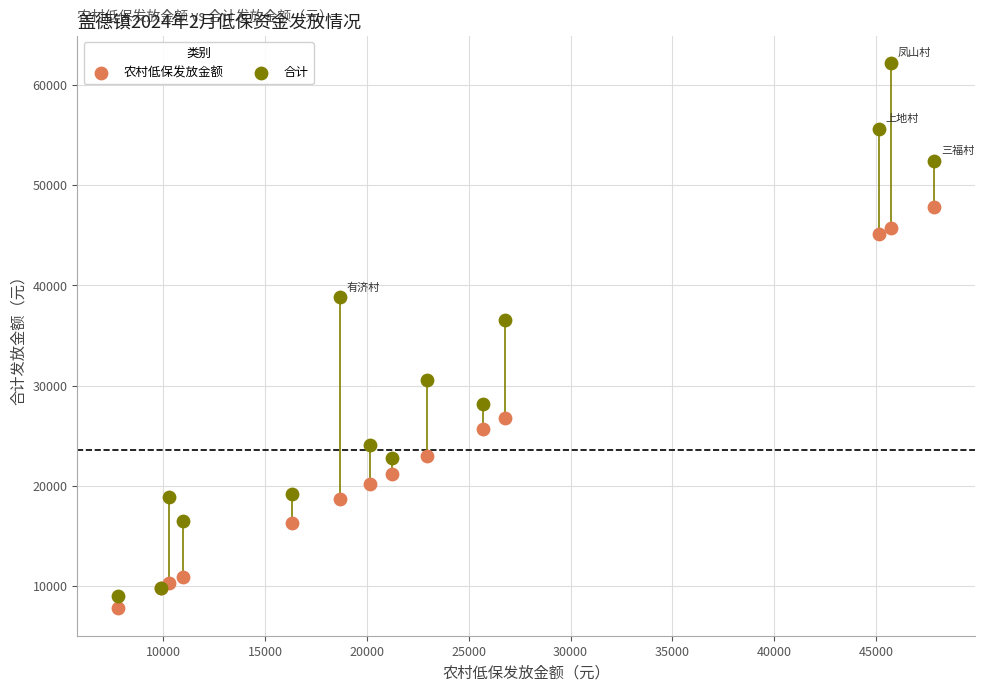

What are all the series names shown in the legend?

农村低保发放金额, 合计